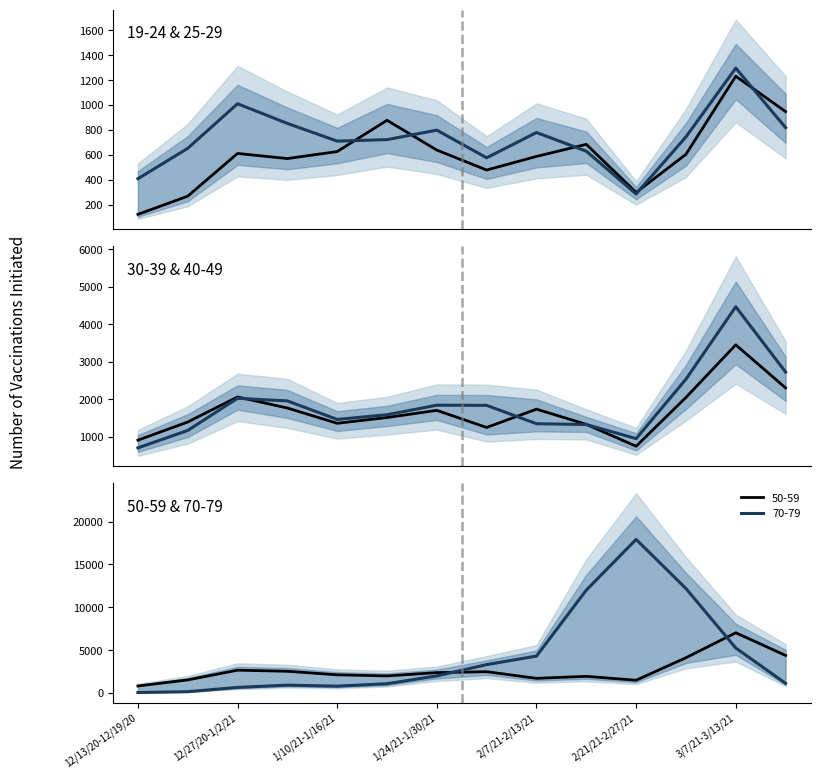

Which has a higher value, 3/7/21-3/13/21 or 1/24/21-1/30/21?

3/7/21-3/13/21